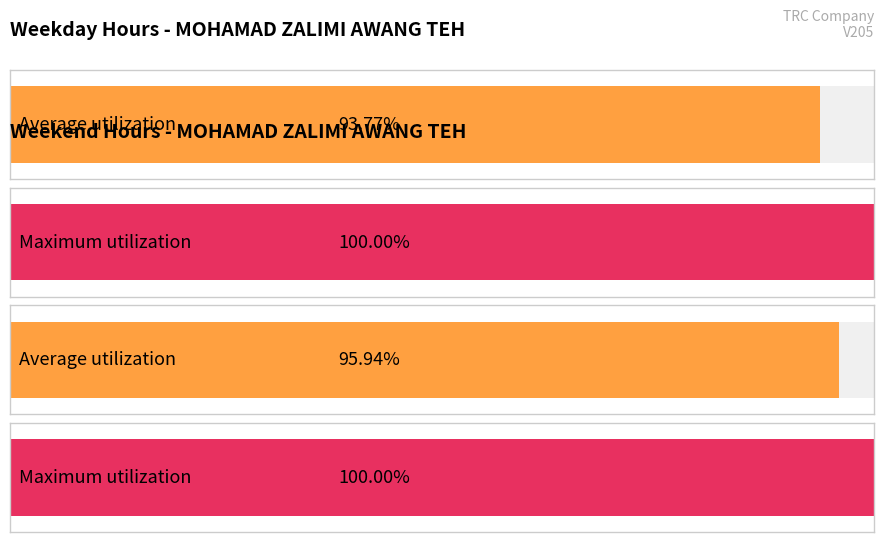

Does the chart contain any negative values?

No